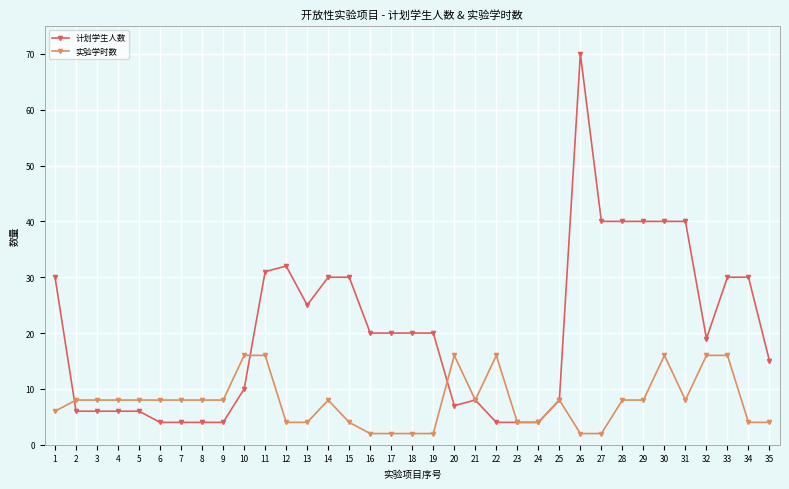

At which category is the sum across all series the highest?

26